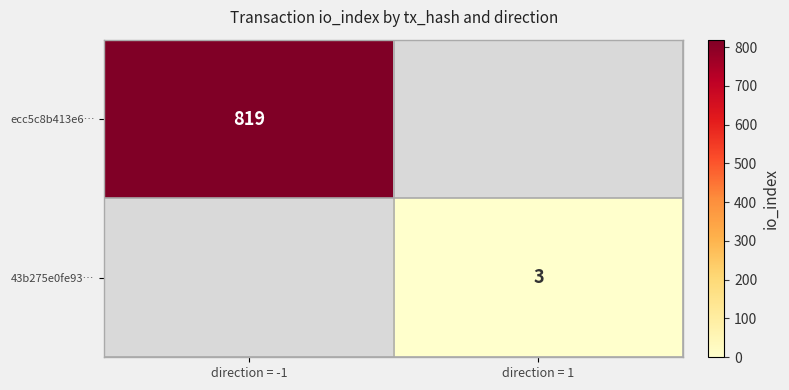

The 43b275e0fe93… series shows 4 at direction = 1. True or false?

False